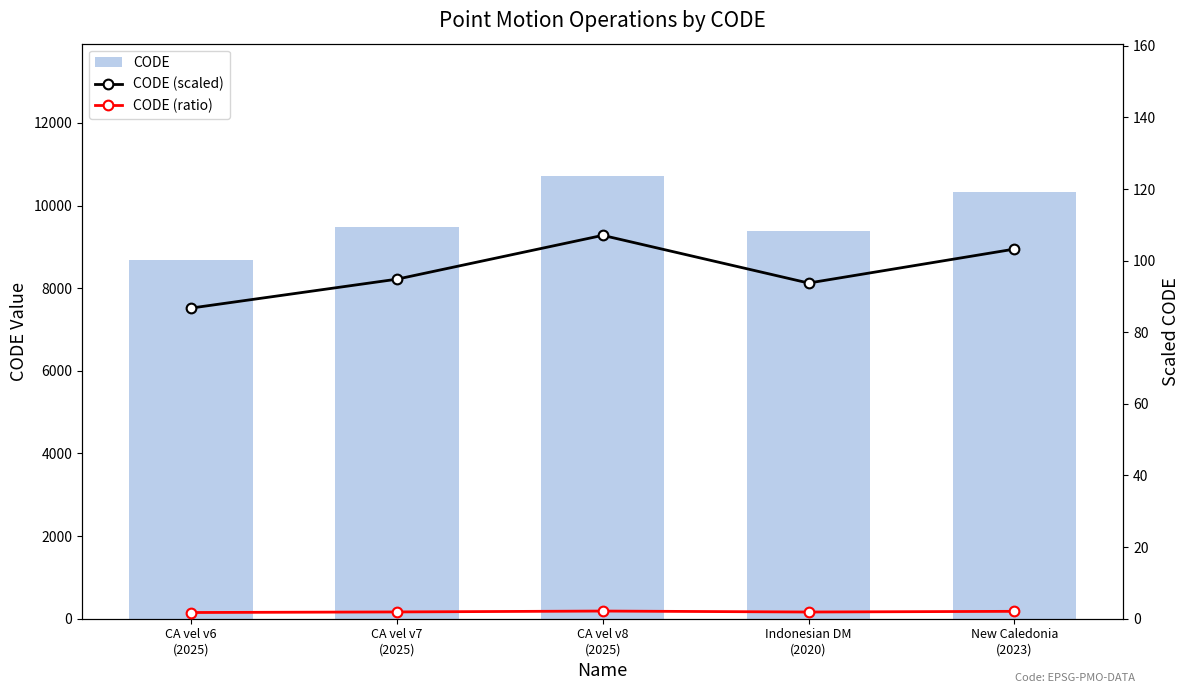

Which series has the largest range (max minus min)?

CODE